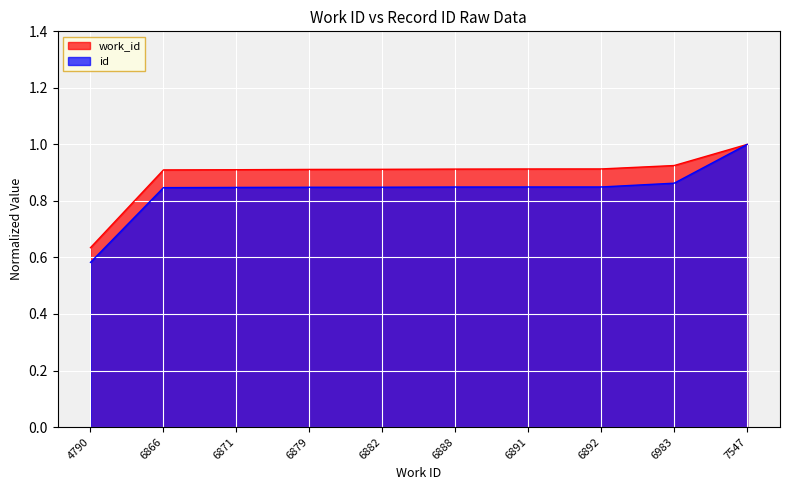

Which series changed the most between 6866 and 6892?

work_id